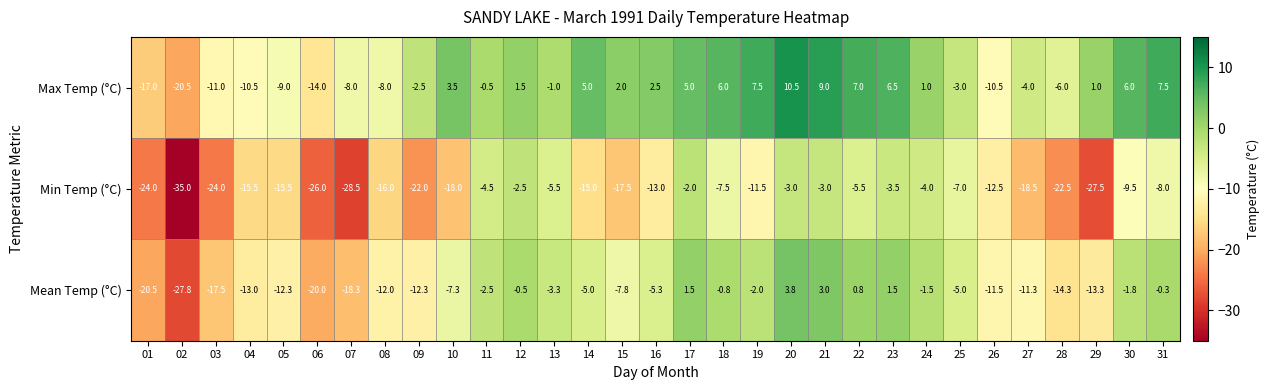

What is the sum of the Min Temp (°C) values at 29 and 21?

-30.5